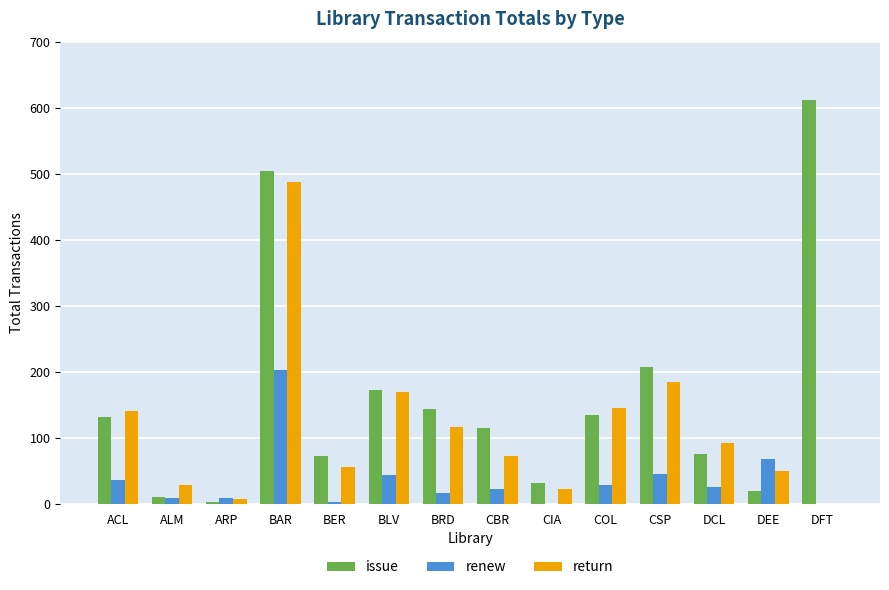

What is the total value across all series at CIA?

54